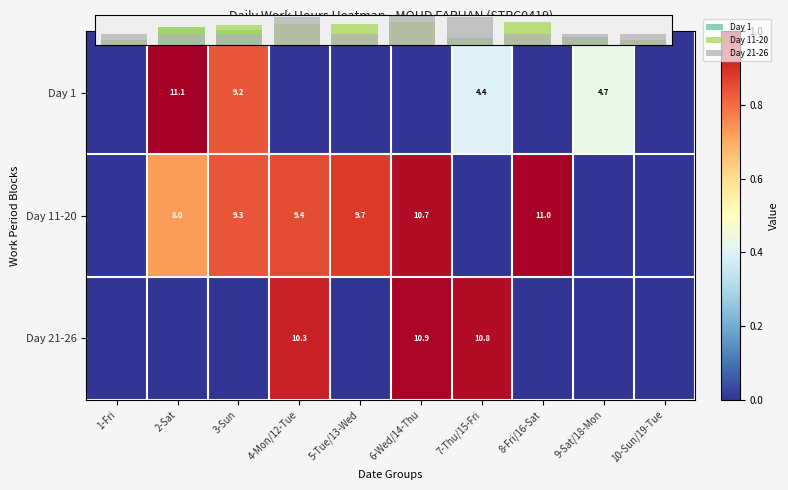

How many data points in Day 1 are above 0?

4